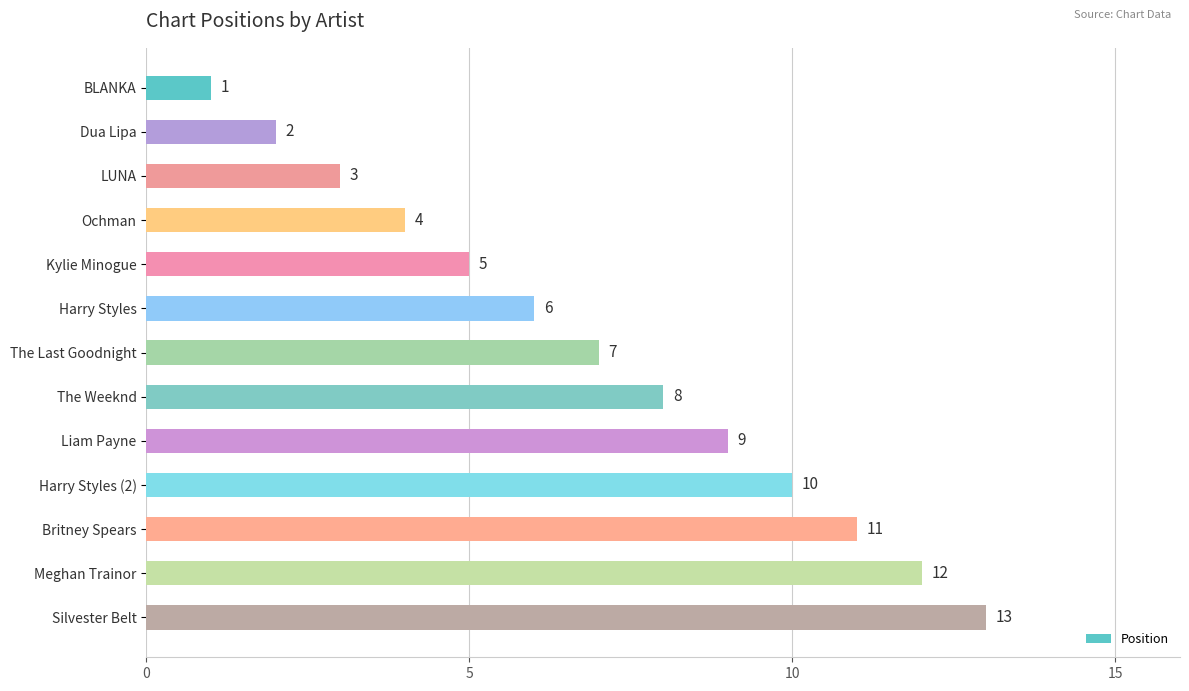

At which category does the chart reach its peak across all series?

Silvester Belt